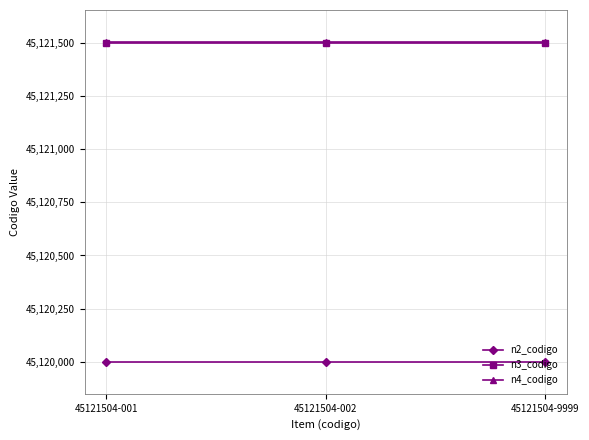

How many distinct data groups are displayed?

3